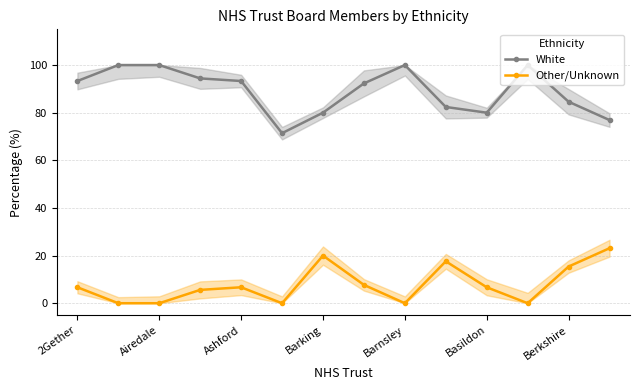

The value of White at 2Gether is 30.2. True or false?

False